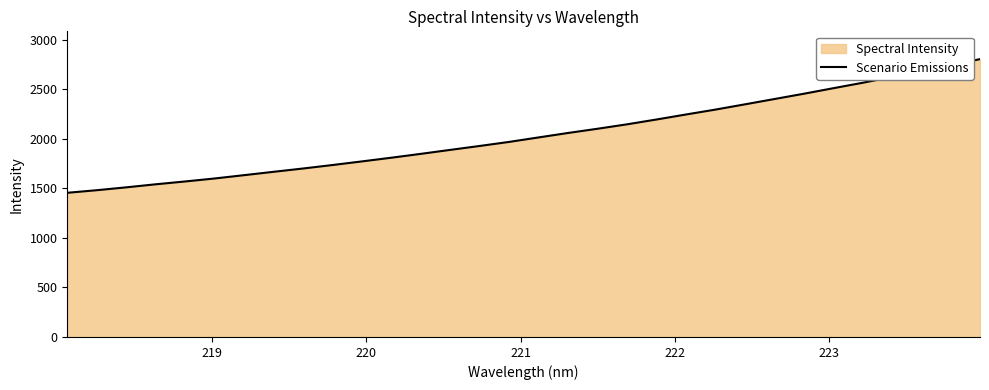

Reading left to right, list all the values displayed in this chart.

1454.6	1480.6	1509.6	1540.3	1569.0	1599.1	1632.5	1666.4	1699.6	1734.8	1771.3	1808.6	1847.5	1887.6	1927.2	1968.1	2013.3	2058.2	2100.7	2145.3	2193.9	2244.3	2293.7	2346.6	2400.1	2453.3	2509.1	2564.0	2622.7	2681.2	2740.1	2803.3